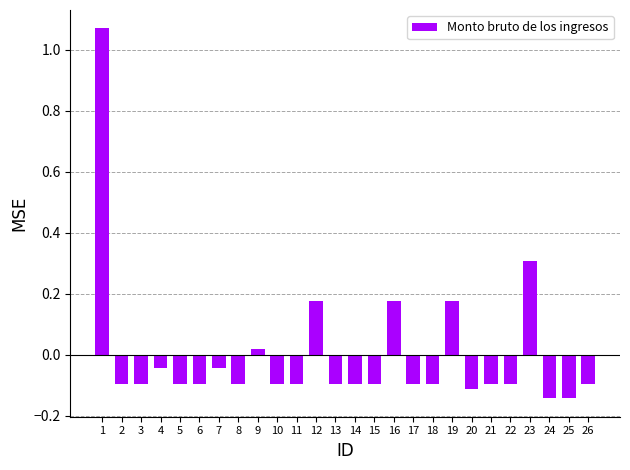

What is the difference between the values at 1 and 3?

1.2